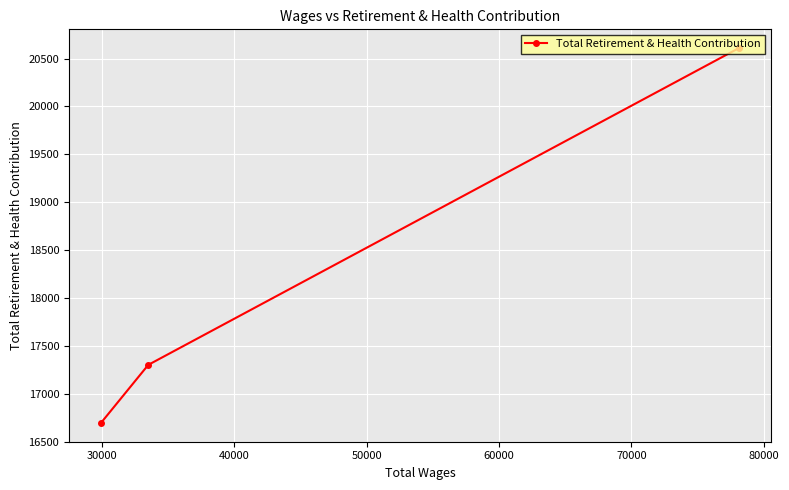

What is the maximum value shown in the chart?

20609